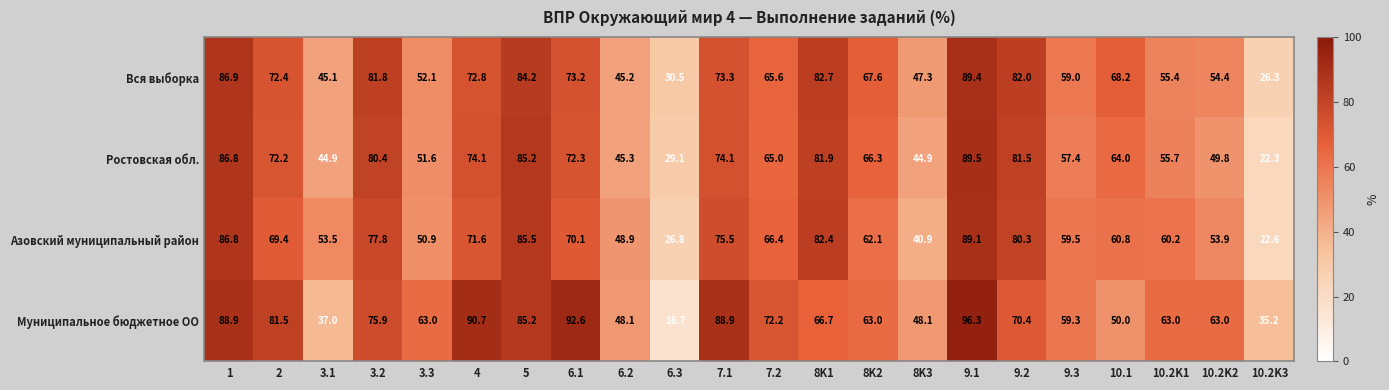

What is the difference between the Азовский муниципальный район values at 7.2 and 3.2?

11.4